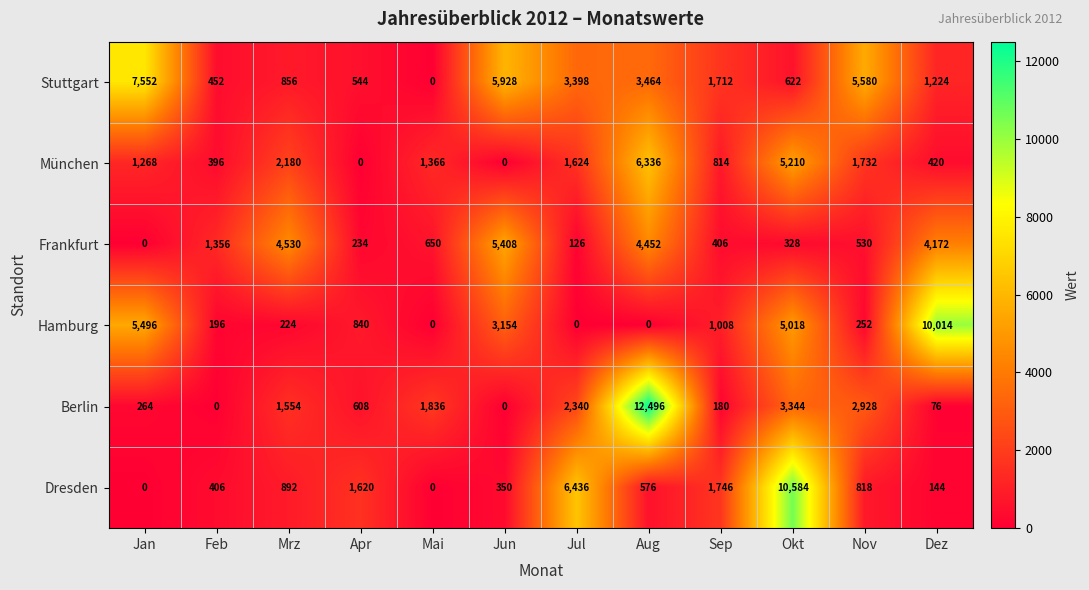

How many series are shown in this chart?

6